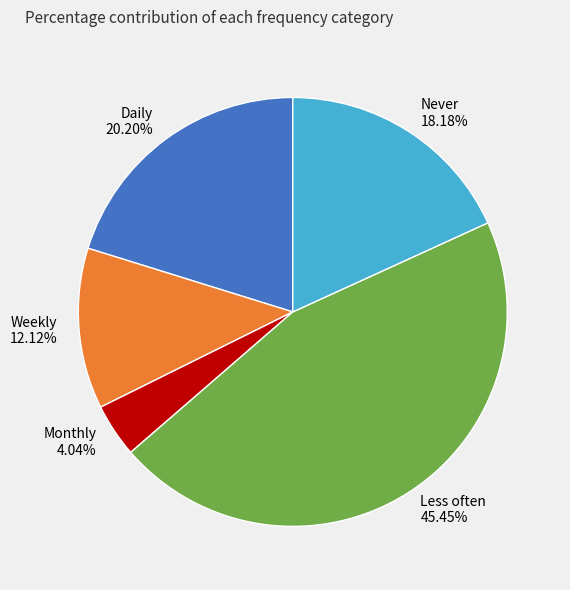

Is it true that Monthly is 4% of the pie?

True